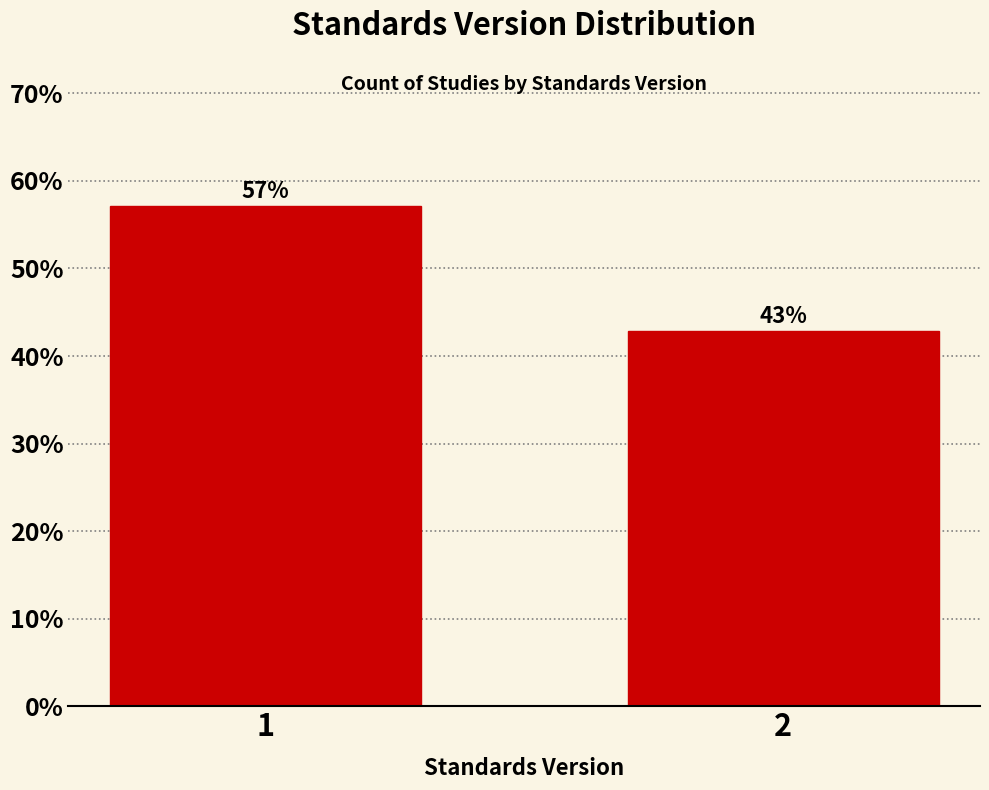

What is the maximum value shown in the chart?

57.1